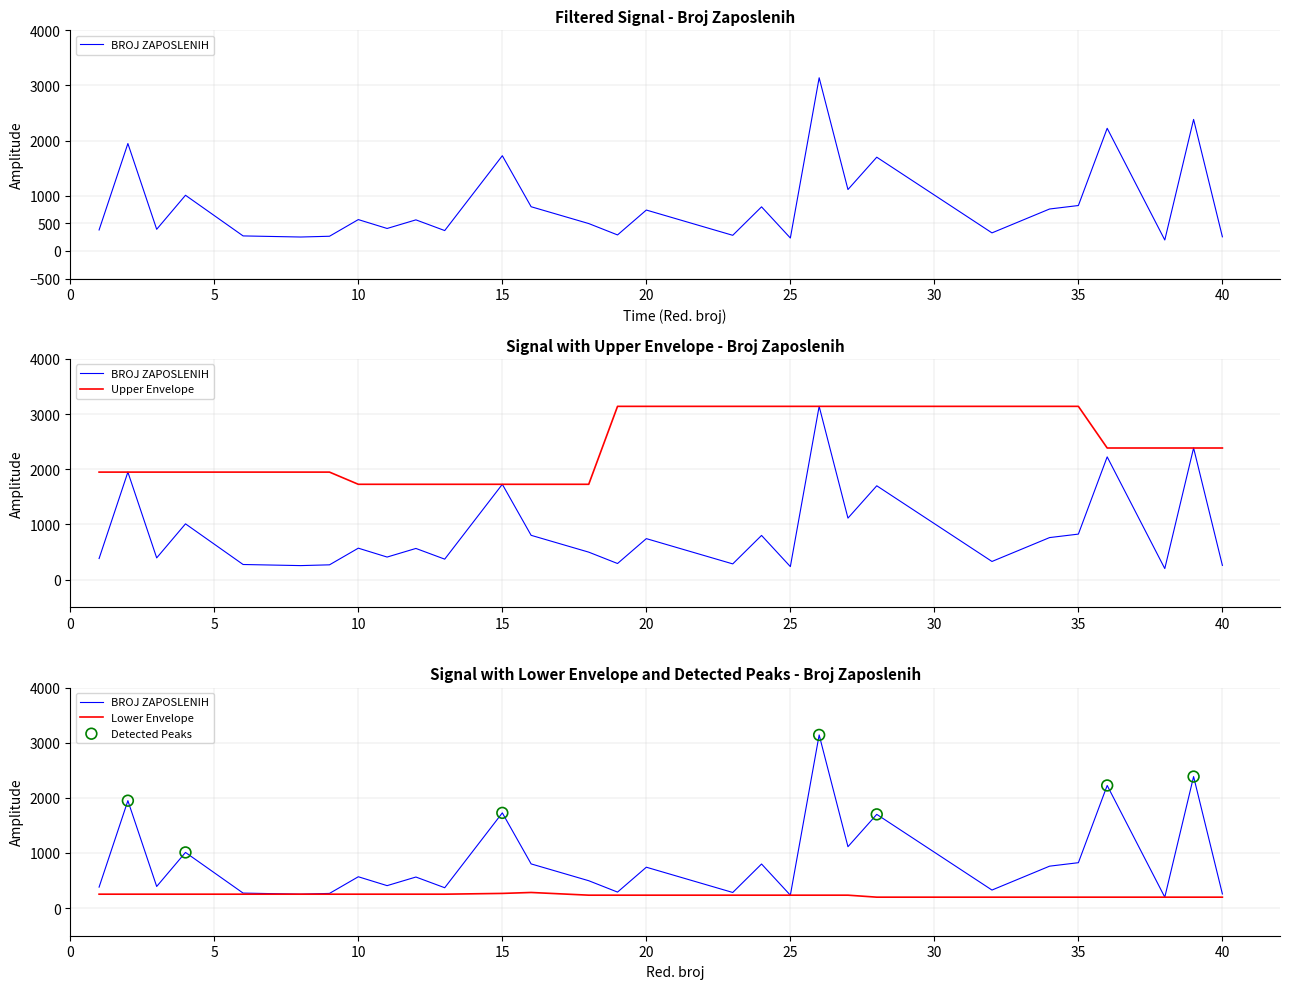

Approximately how many times larger is the value at 9 compared to 23?

0.9